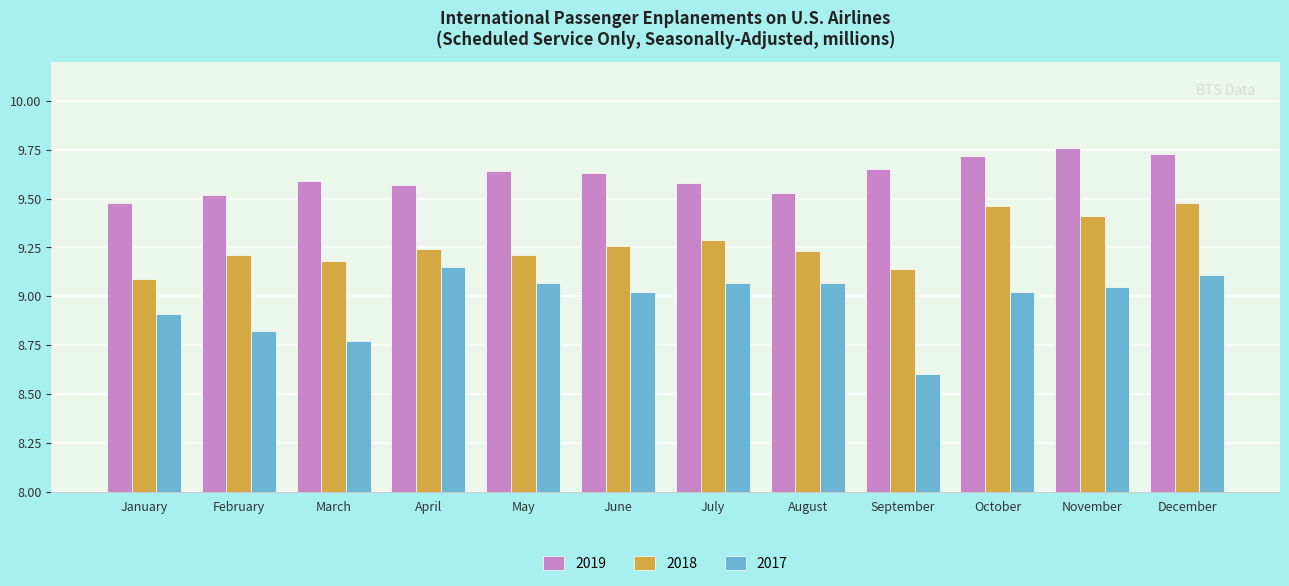

Which series has the largest total across all categories?

2019